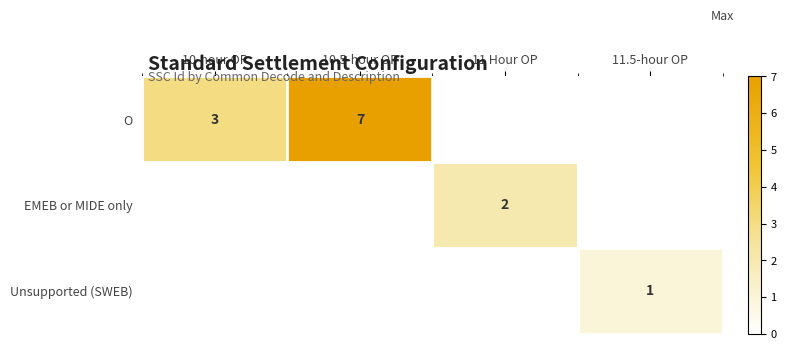

Is the value of Unsupported (SWEB) at 11.5-hour OP greater than the value of O at 10-hour OP?

No